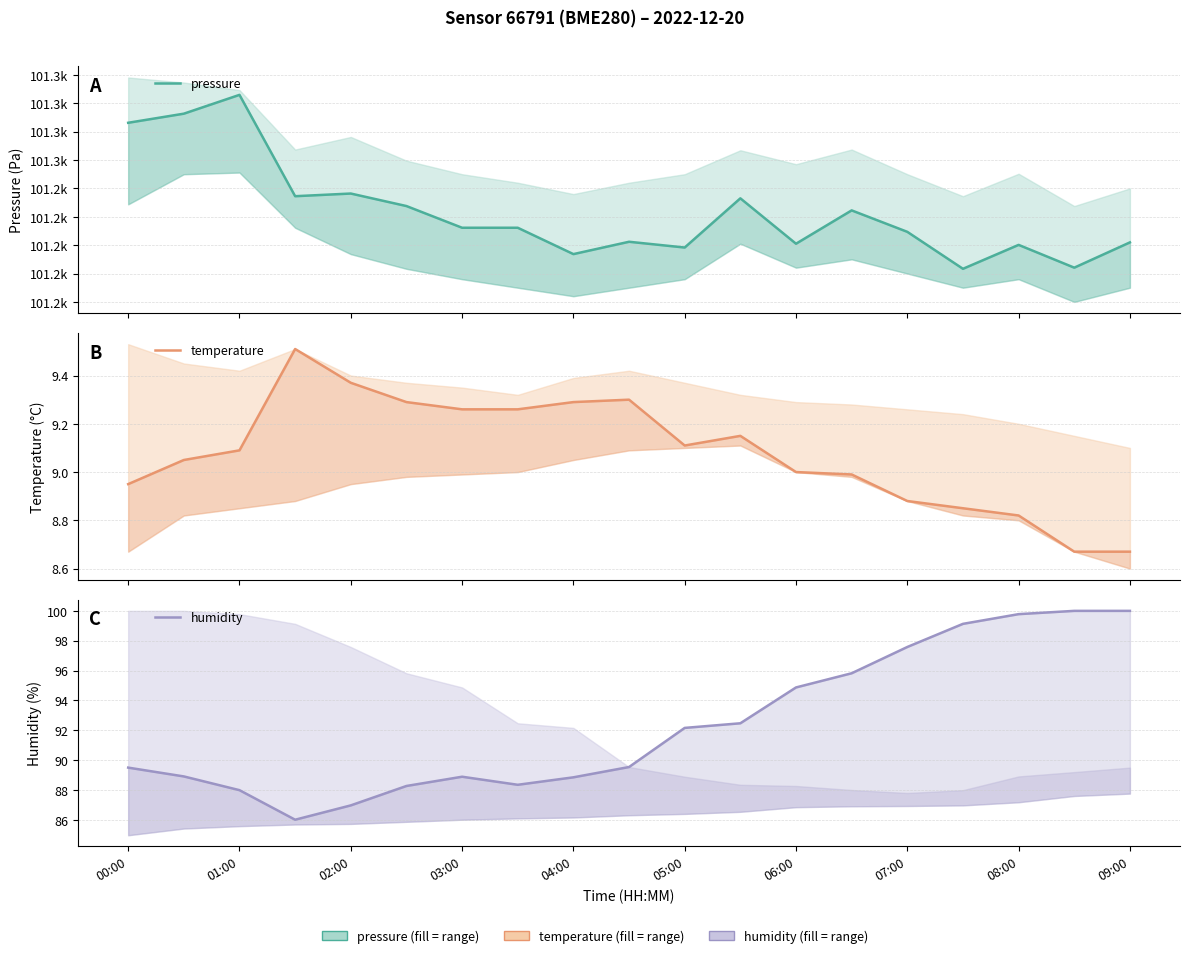

At which label does humidity first exceed 89?

00:00